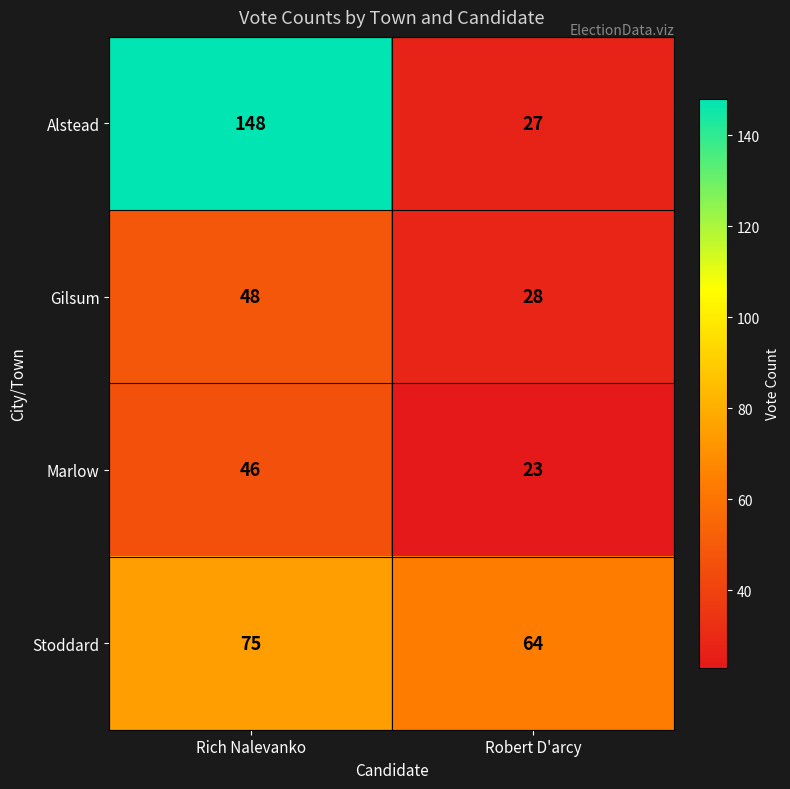

Which series has the largest total across all categories?

Alstead